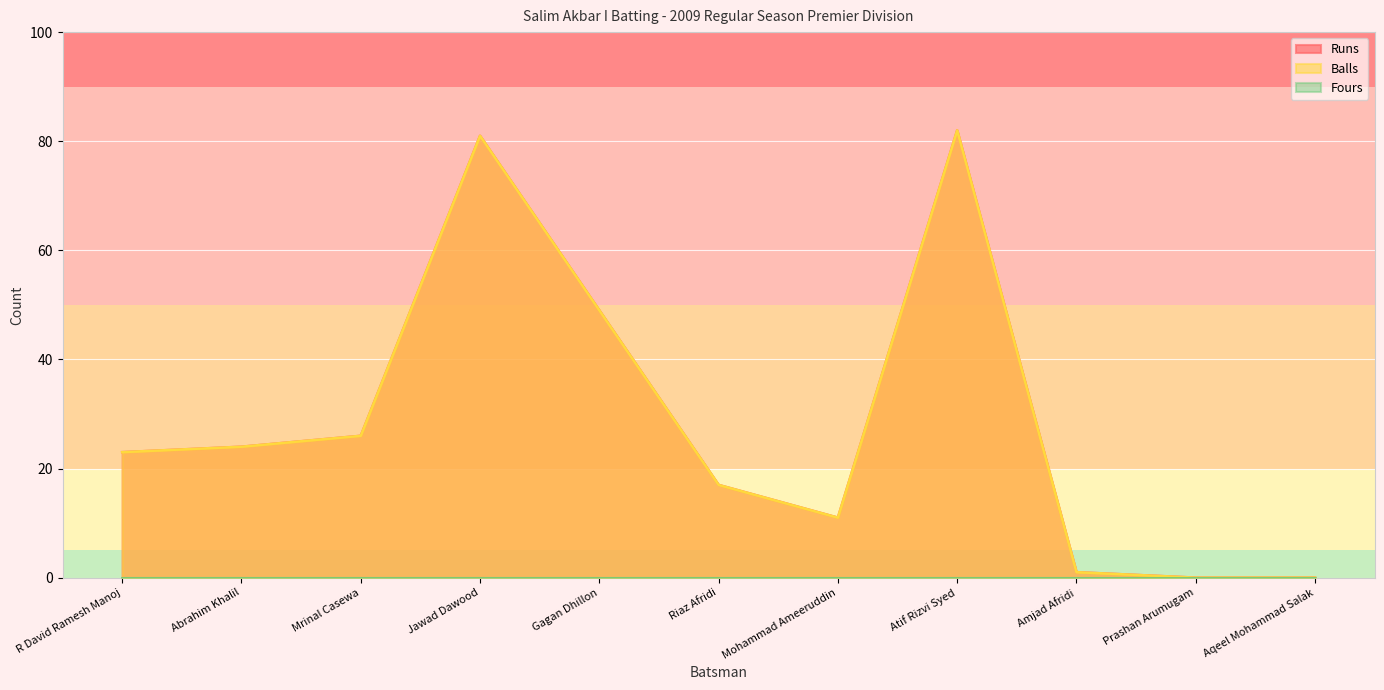

The Runs series shows 81 at Jawad Dawood. True or false?

True